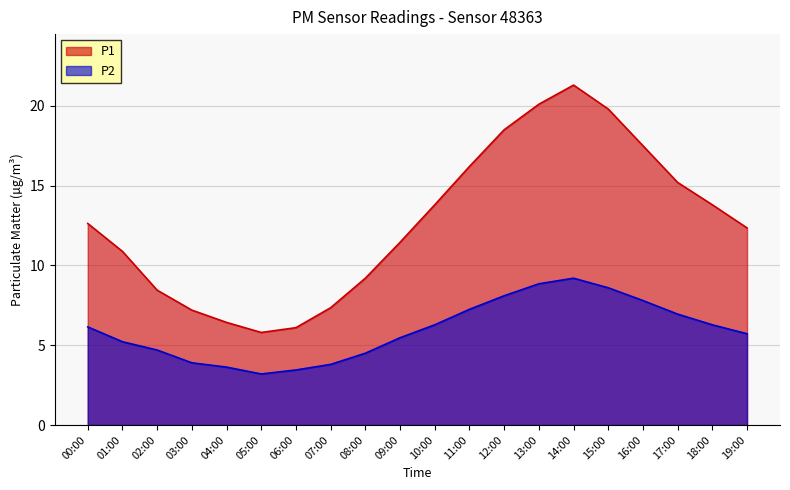

Is it true that P1 equals 15.2 at 17:00?

True